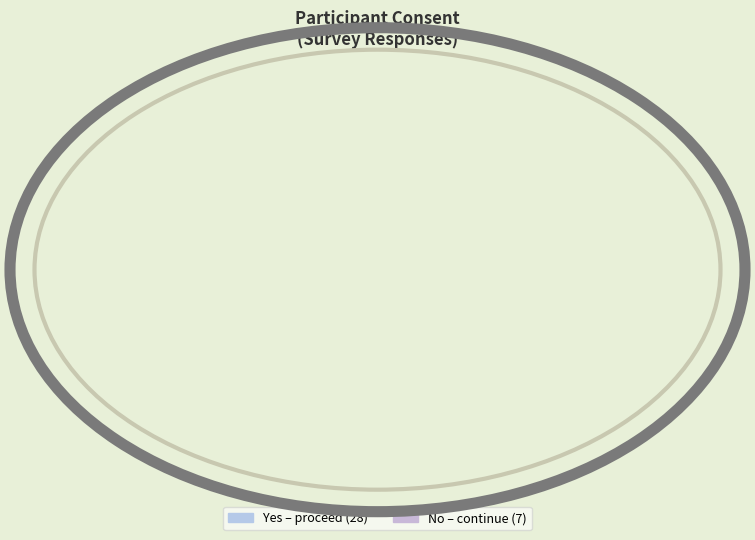

To the nearest percent, what is the average slice percentage?

50%